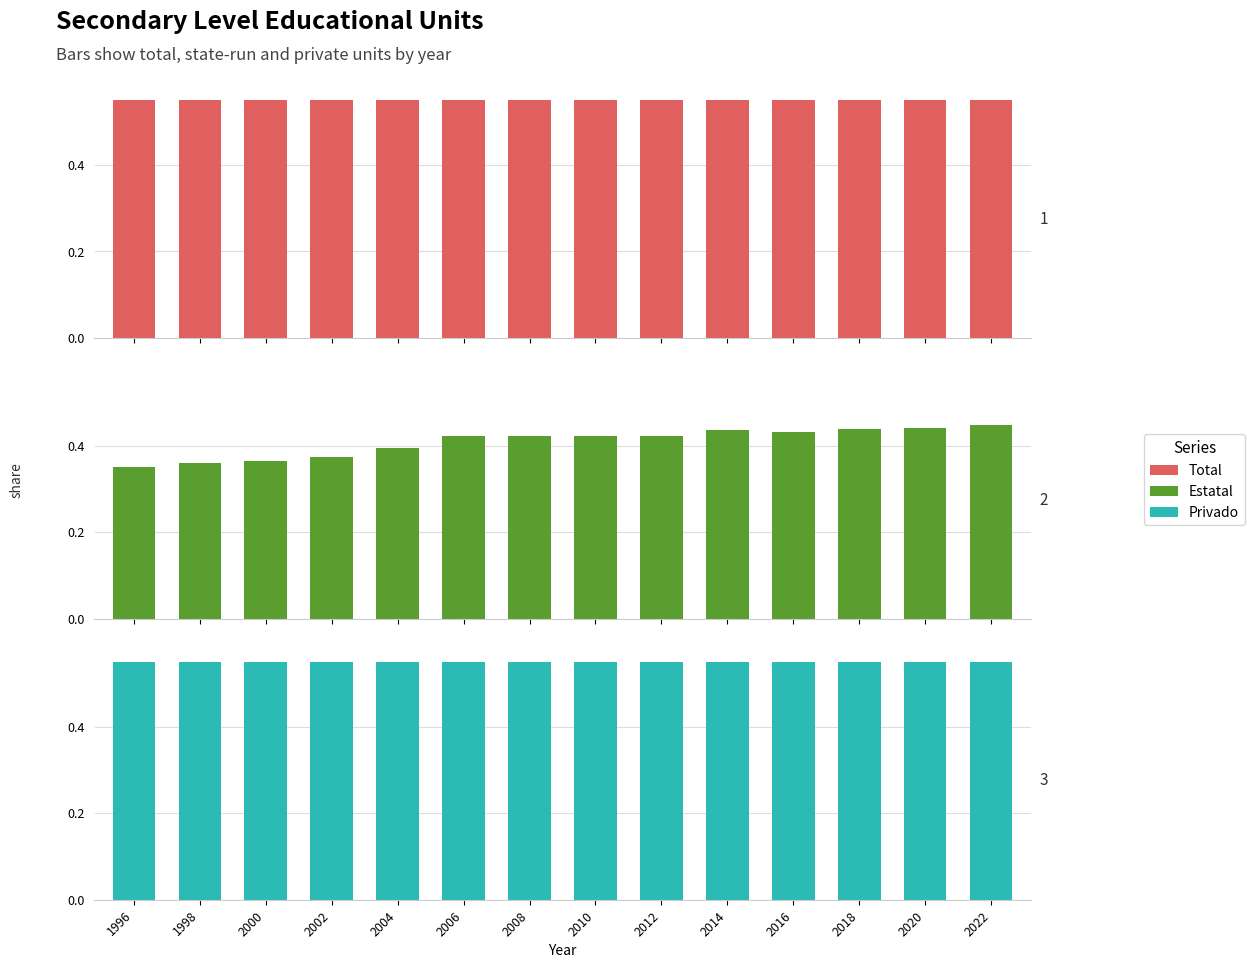

Does the chart contain any negative values?

No